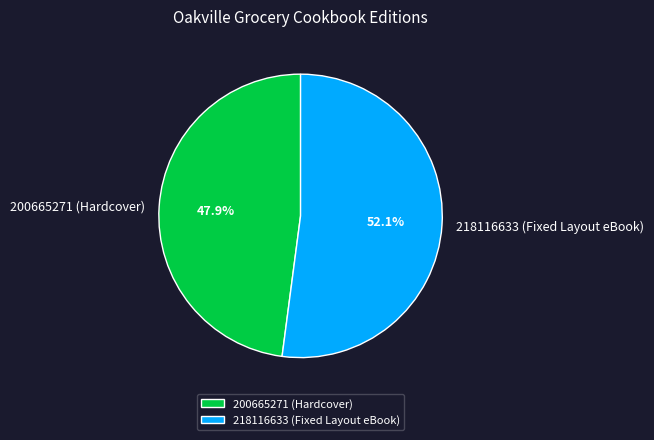

Rank the categories by value from lowest to highest.

200665271 (Hardcover), 218116633 (Fixed Layout eBook)